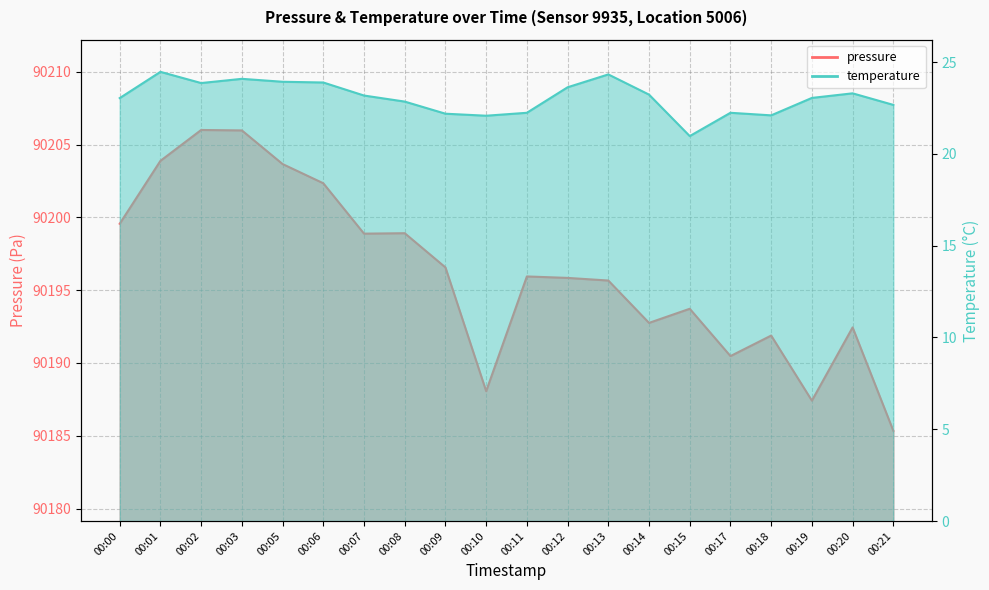

Rank the series by their maximum value, from lowest to highest.

temperature, pressure